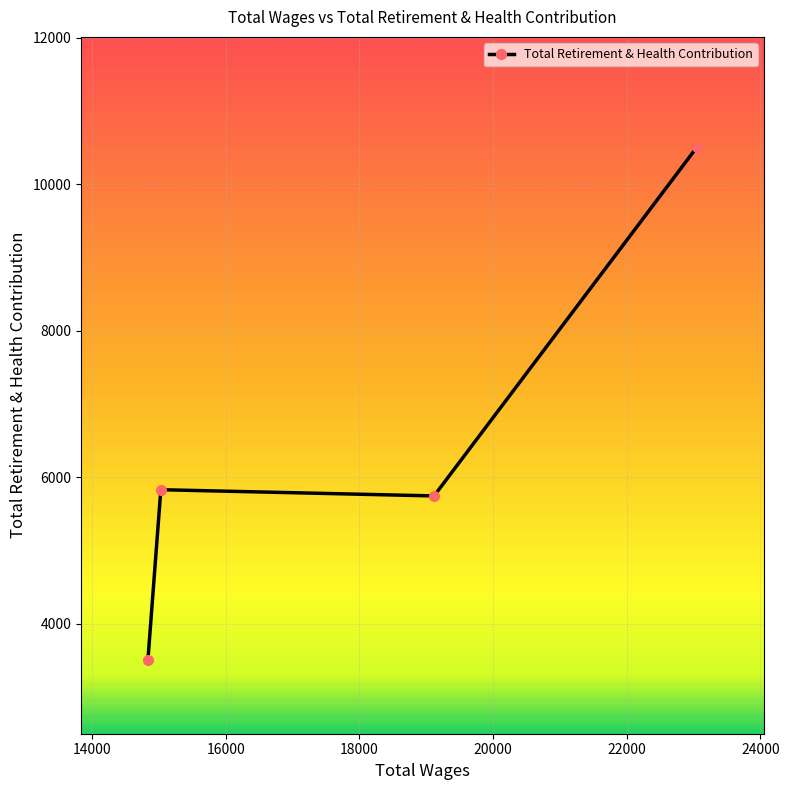

What is the value of the 3rd point from the left?

5744